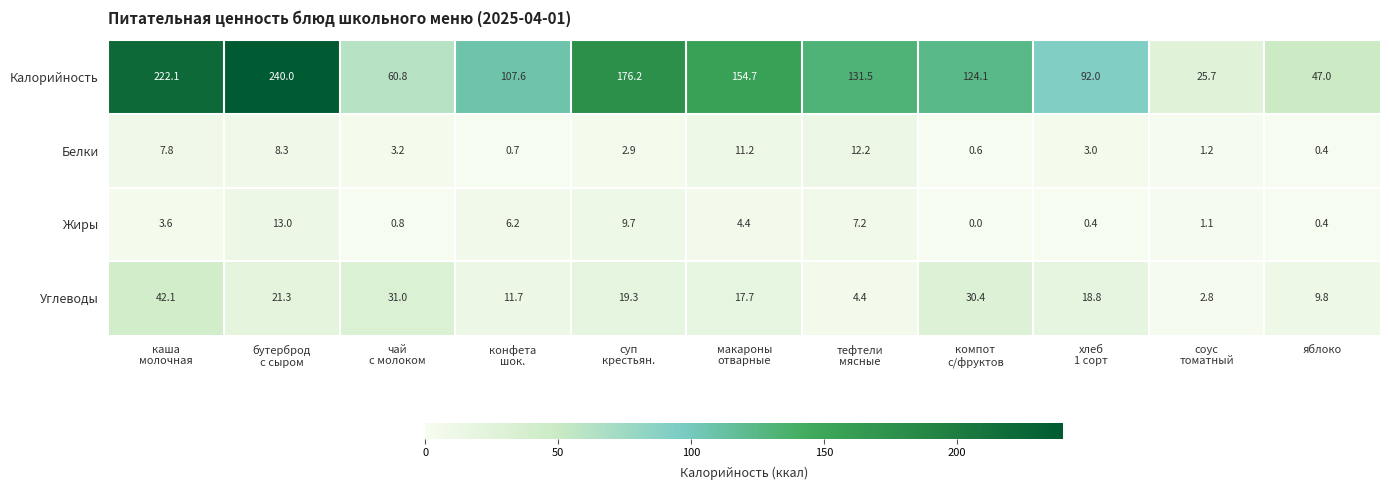

What is the approximate value of Белки at яблоко?

0.4